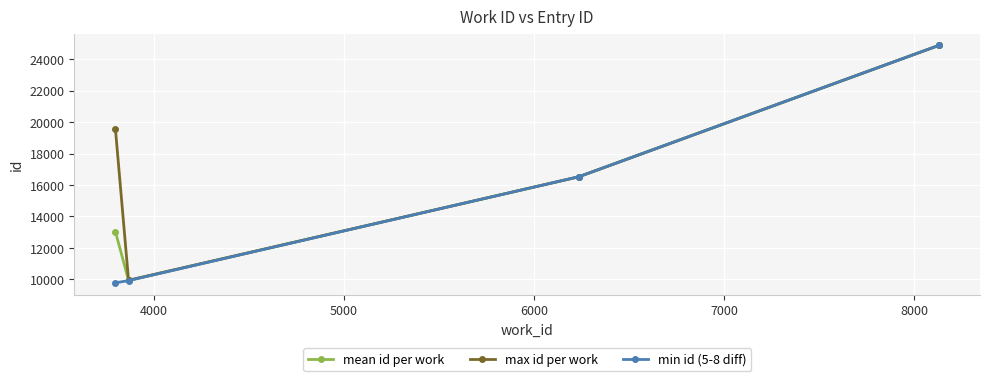

List the series in order of their overall mean, highest first.

max id per work, mean id per work, min id (5-8 diff)